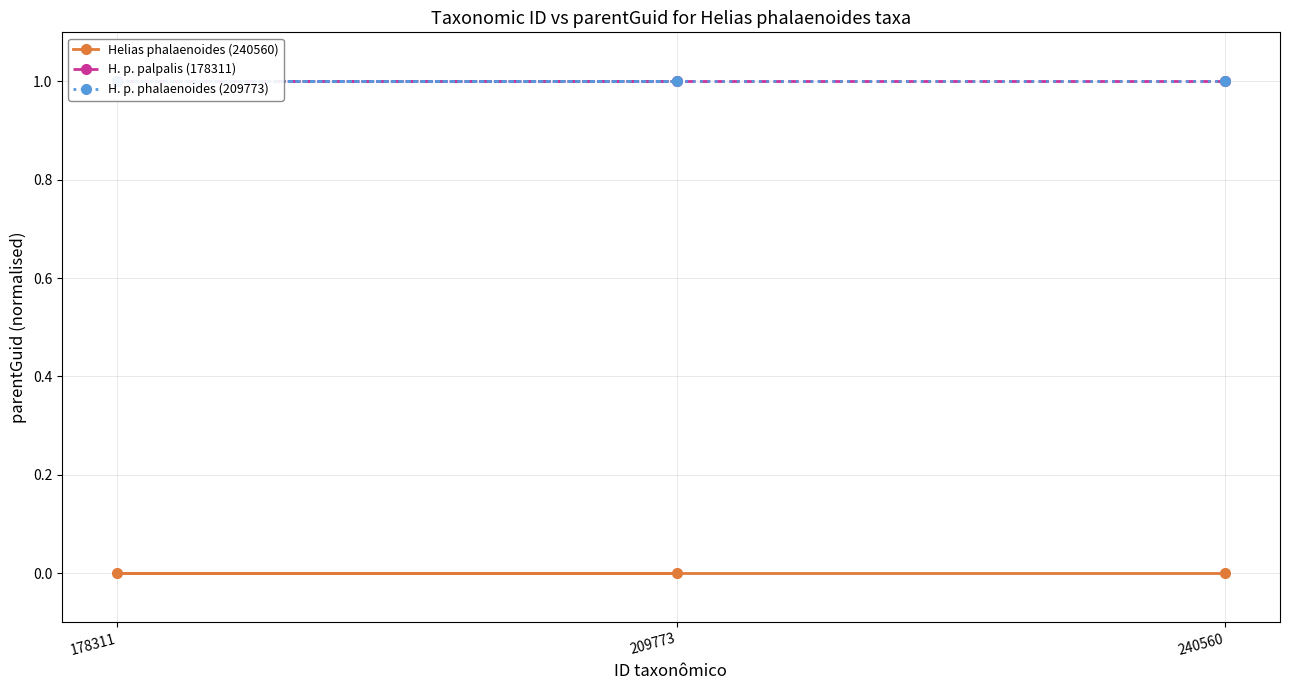

What are all the series names shown in the legend?

Helias phalaenoides (240560), H. p. palpalis (178311), H. p. phalaenoides (209773)